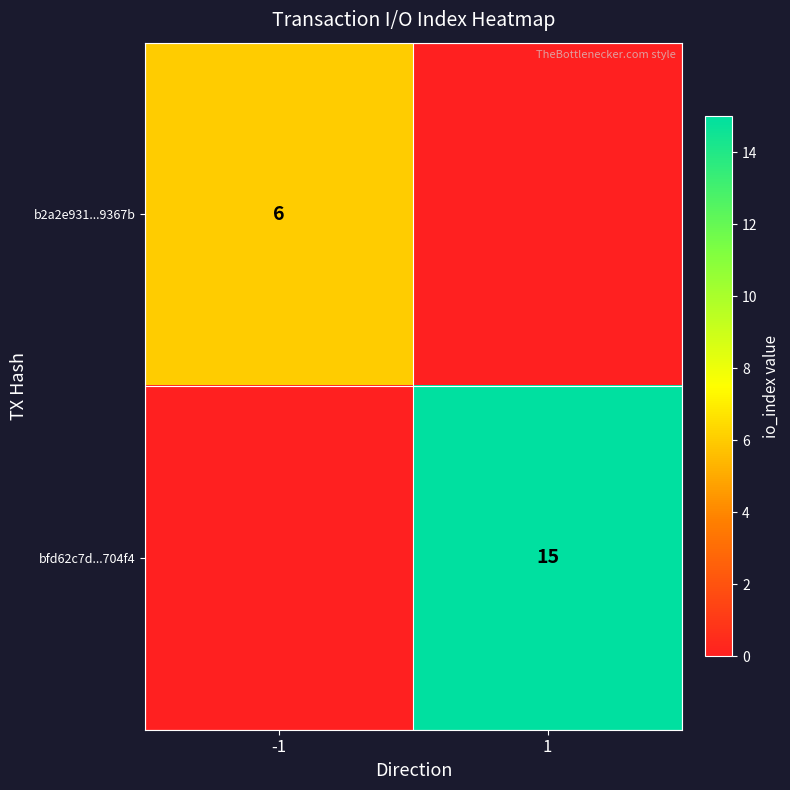

At which category is the sum across all series the highest?

1